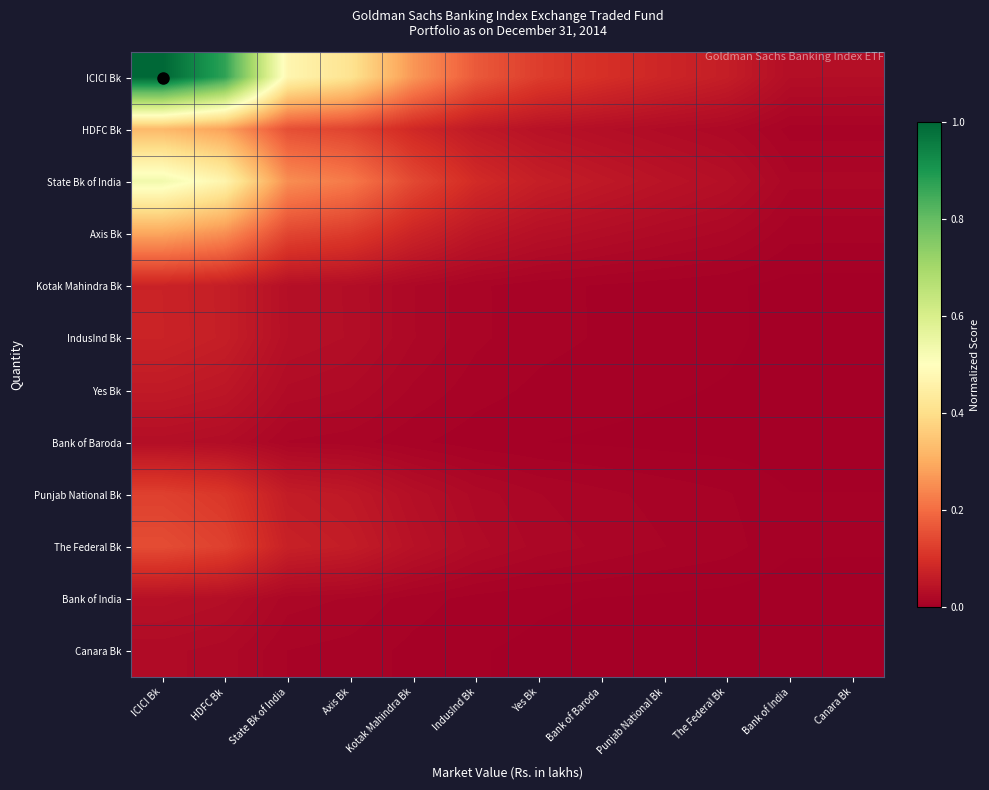

What is the total value across all series at Yes Bk?

0.3